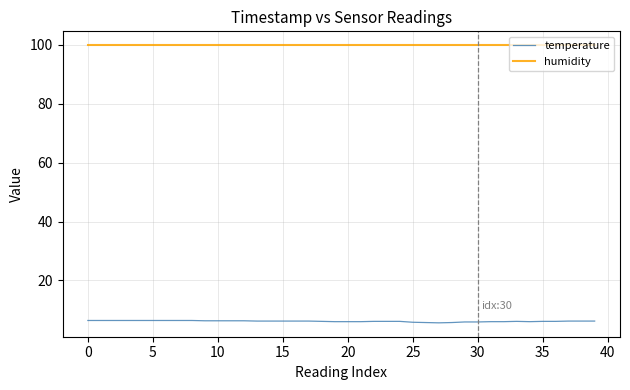

Which series has the largest range (max minus min)?

temperature